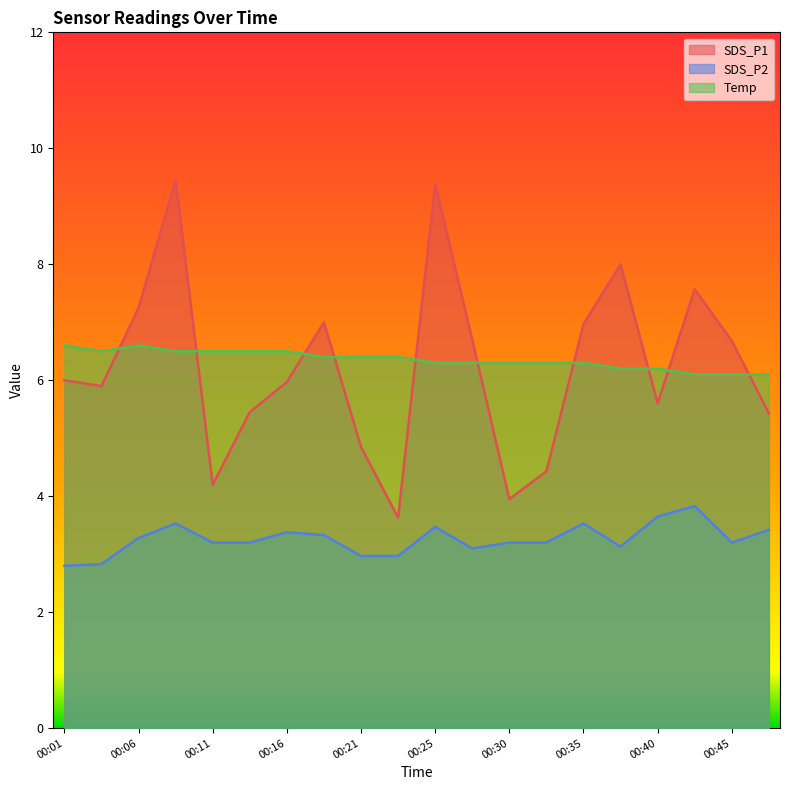

How many interior local peaks does the SDS_P2 series have?

5